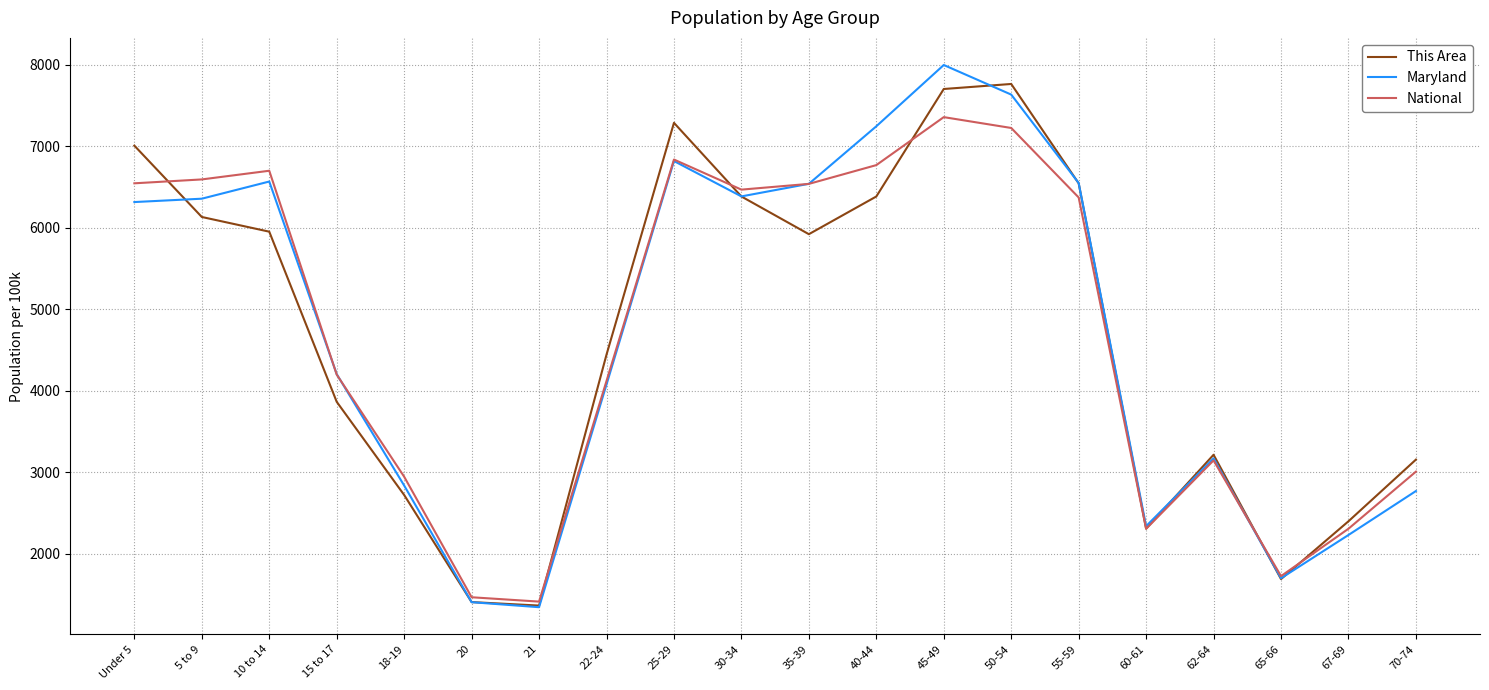

What is the sum of the National values at 18-19 and 30-34?

9408.5